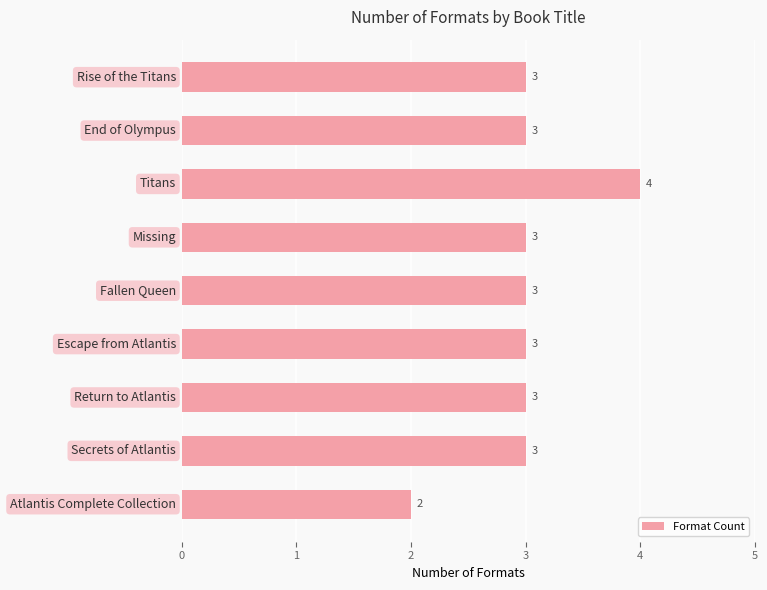

What is the average value?

3